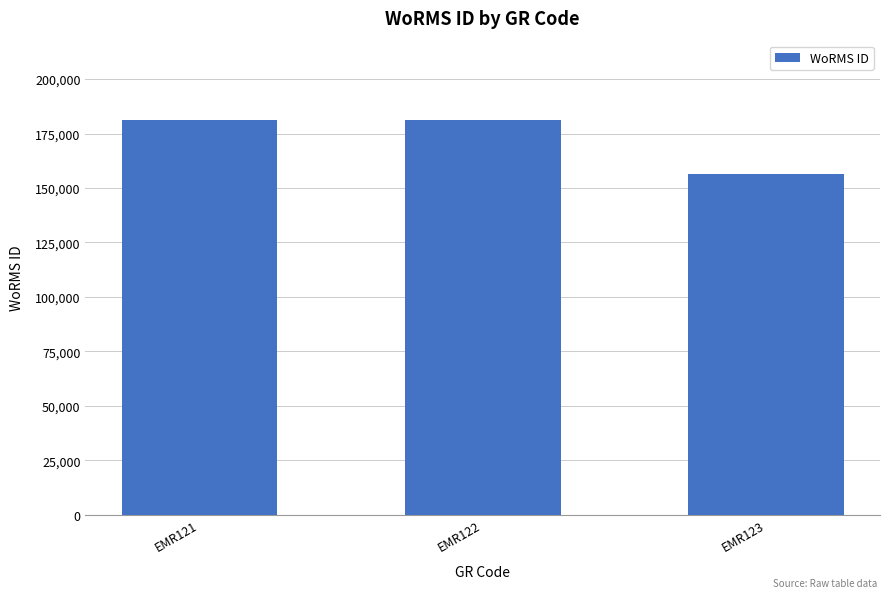

Is it true that the value at EMR122 is 181364?

True